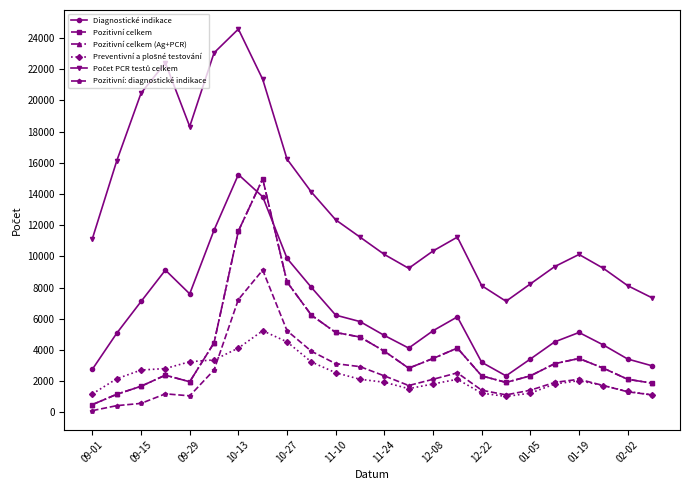

What is the difference between the maximum and second lowest values in the Diagnostické indikace series?

12477